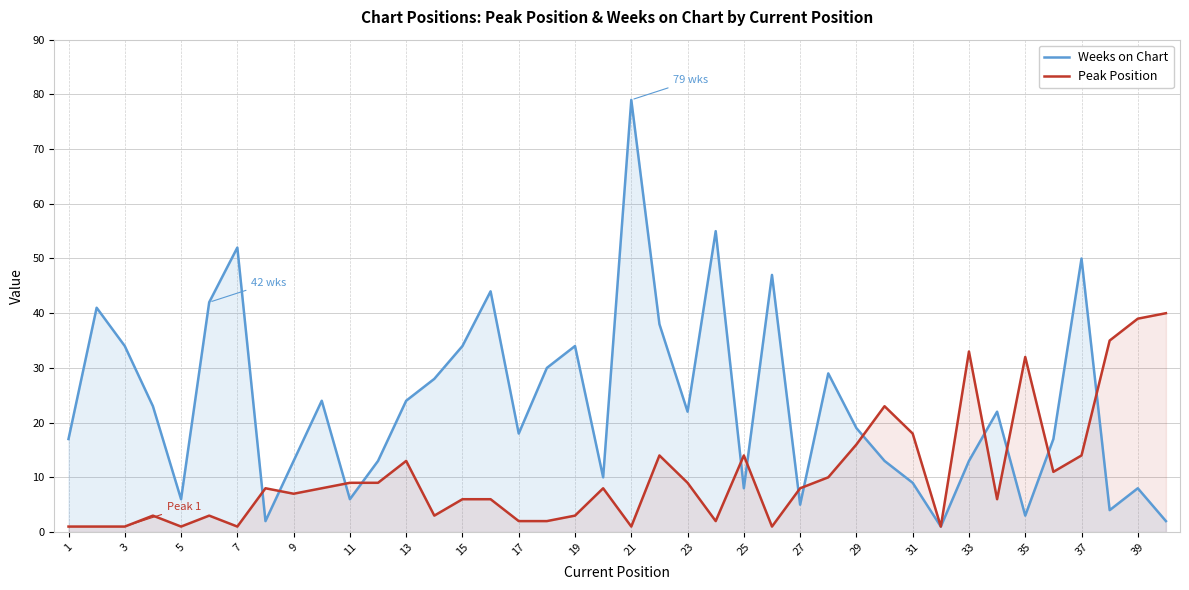

What is the lowest value of the Peak Position series?

1